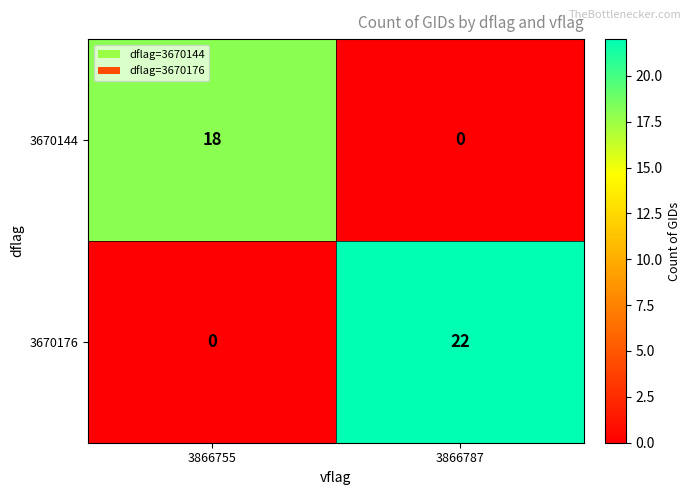

Reading right to left, transcribe all the data shown in this chart.

3670144: 3866787=0	3866755=18
3670176: 3866787=22	3866755=0